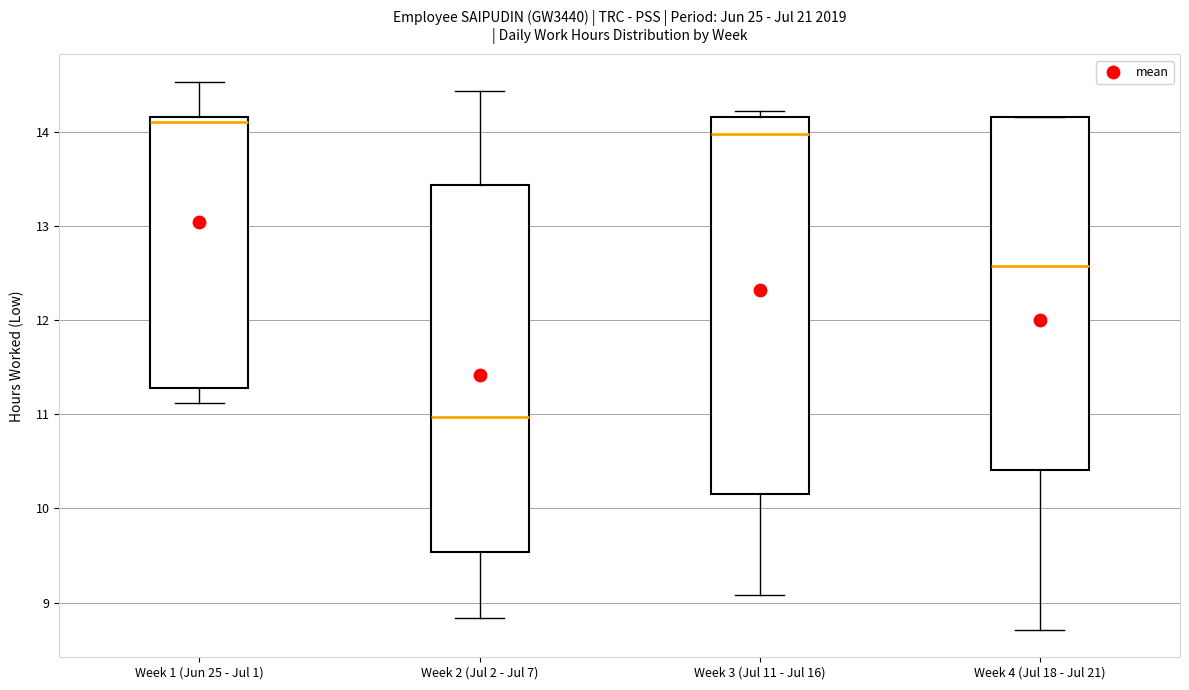

Where does the median line of the box for Week 1 (Jun 25 - Jul 1) sit on the y-axis? The values are not printed on the chart, so give them approximately, as read against the axis.

14.1